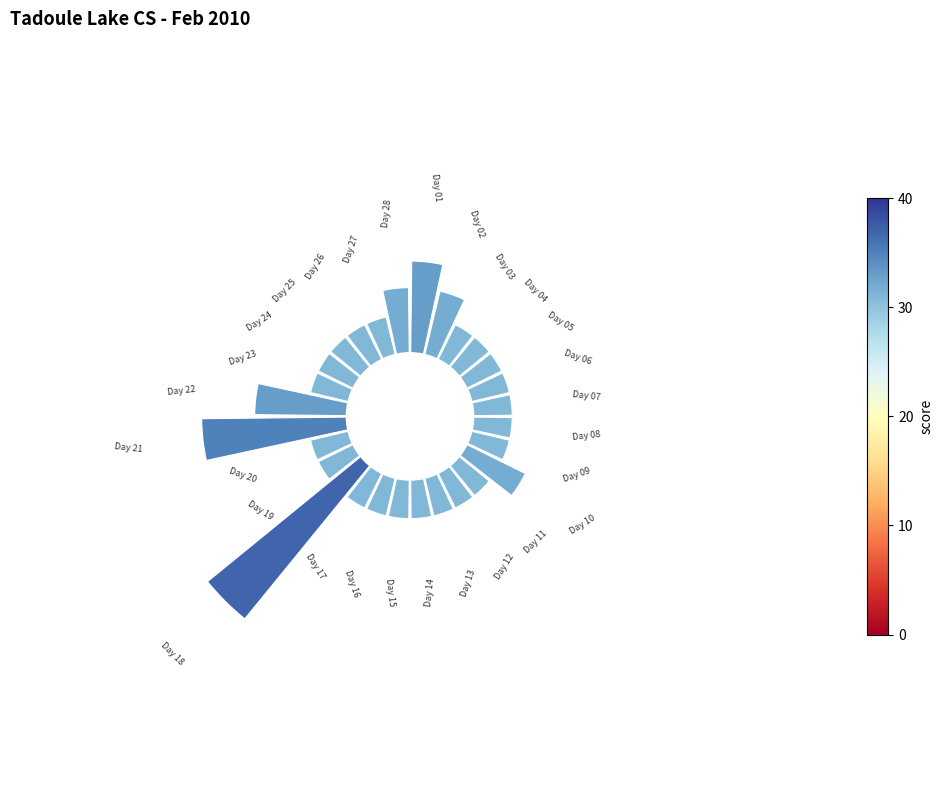

Count the number of slices in the pie.

28